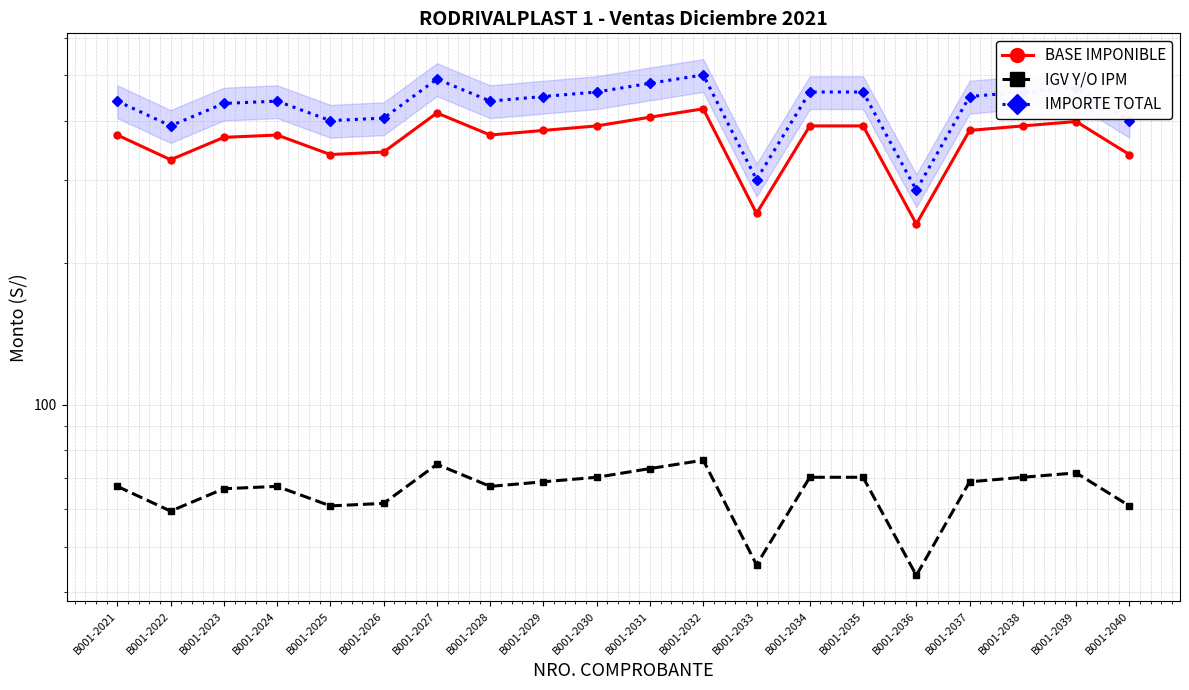

What is the average value of the BASE IMPONIBLE series?

365.0